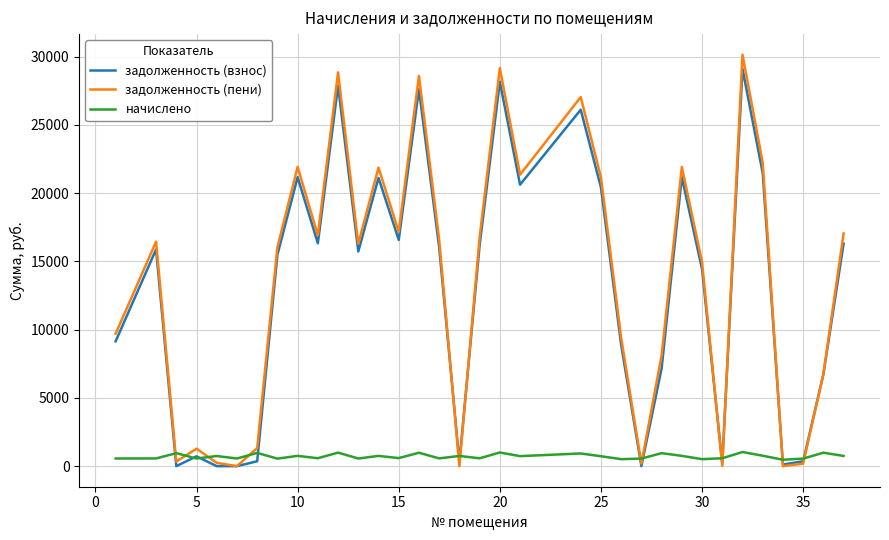

Count the number of categories in the chart.

34